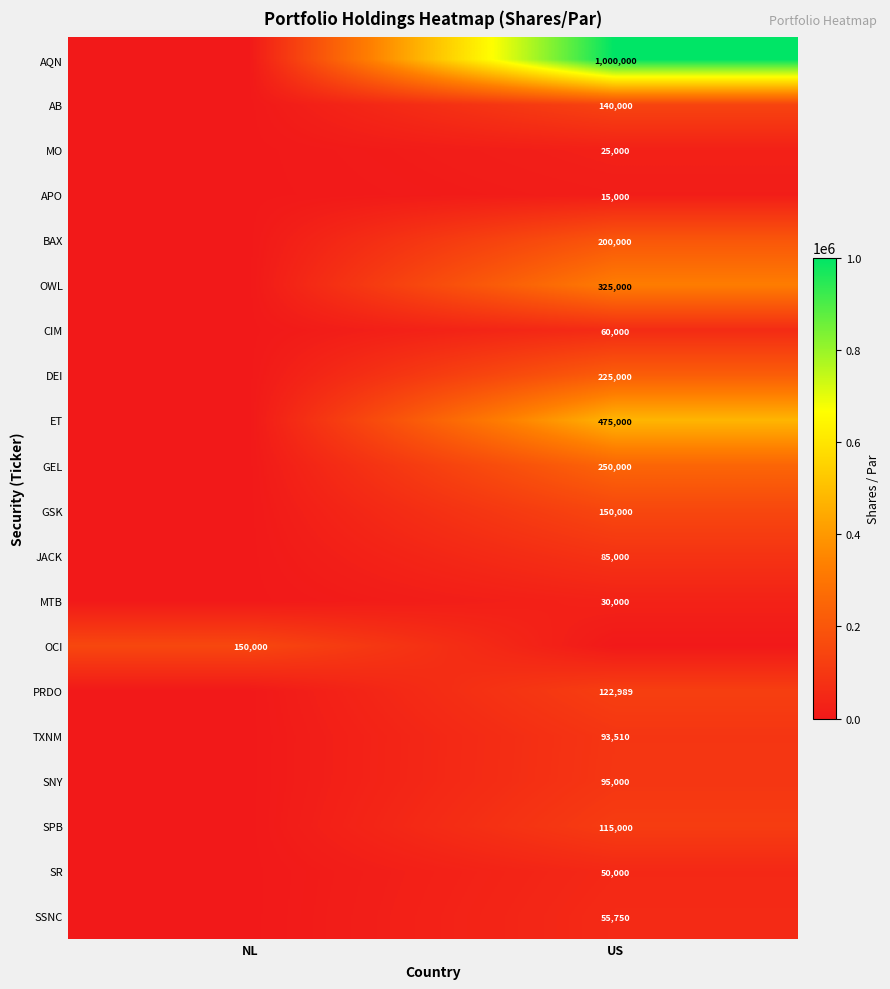

At which category is the sum across all series the highest?

US